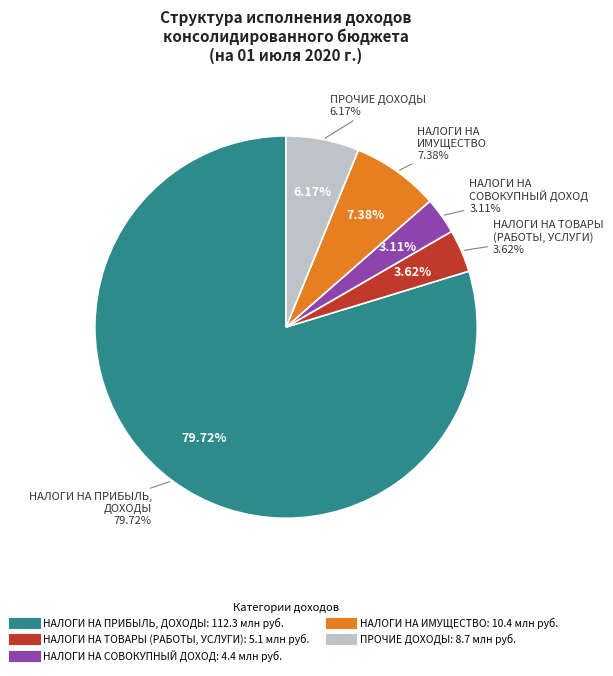

Is ПРОЧИЕ ДОХОДЫ the majority of the pie?

No